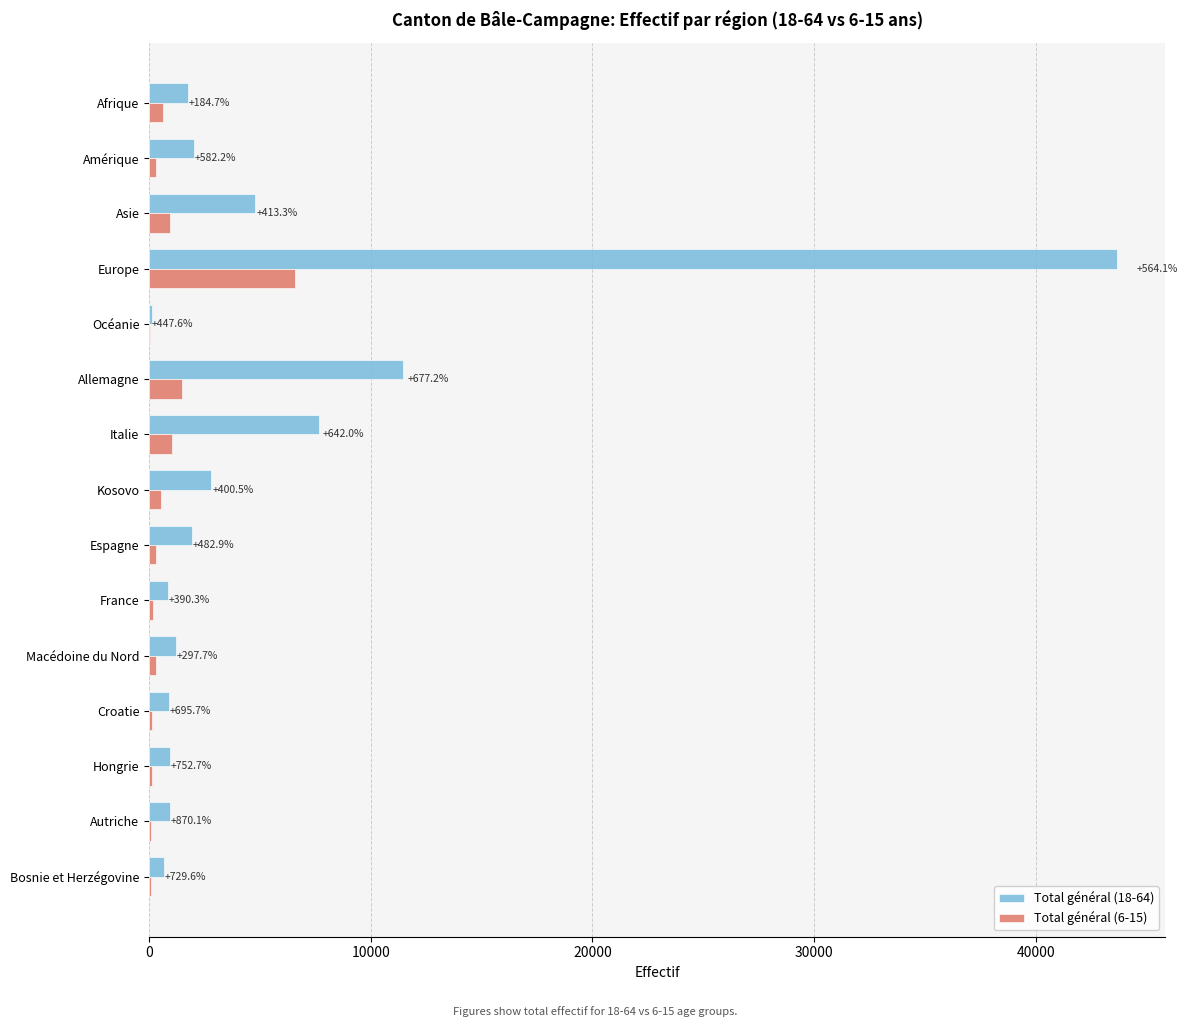

What is the difference between the maximum and minimum values in the Total général (18-64) series?

43551